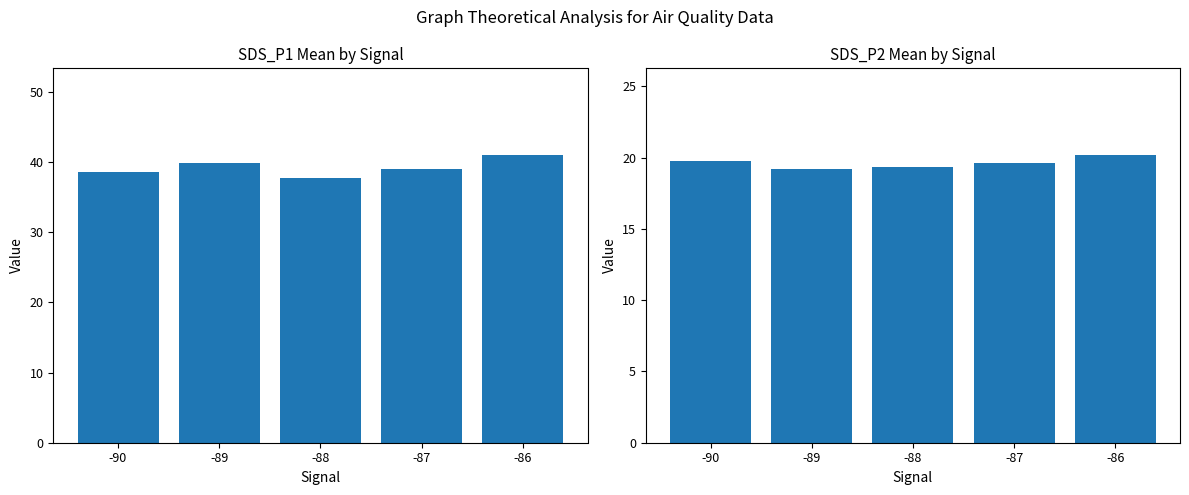

What is the highest value of the SDS_P2 series?

20.2